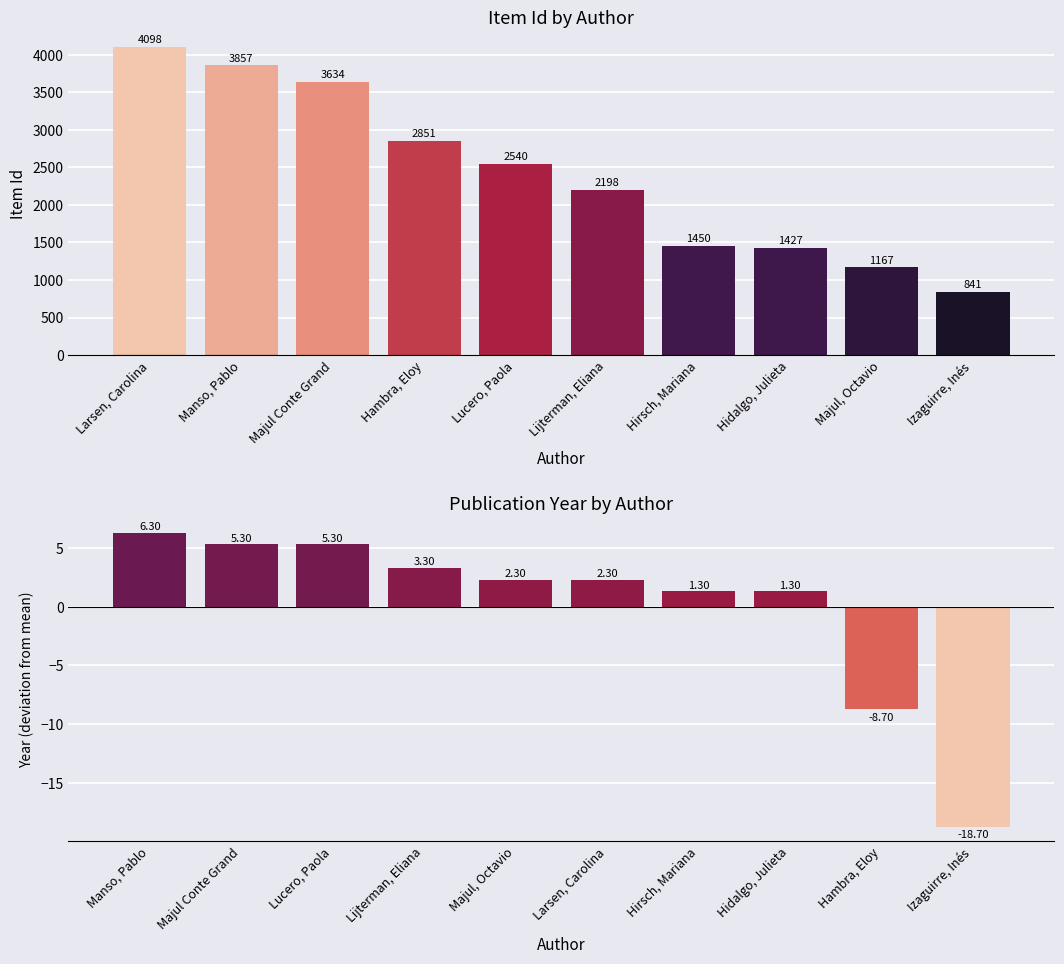

What is the average value of the Item Id series?

2406.3